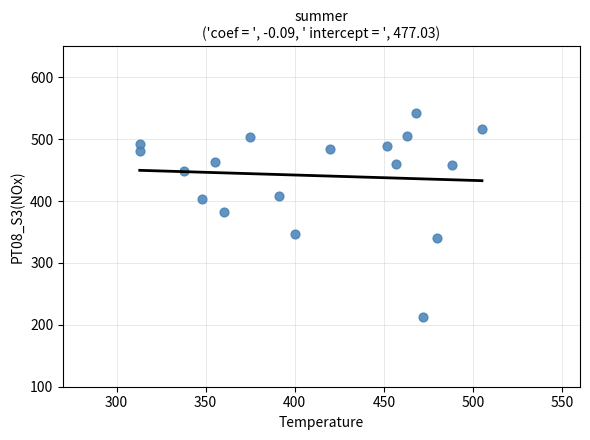

What Y value in the scatter plot is closest to 377?

383